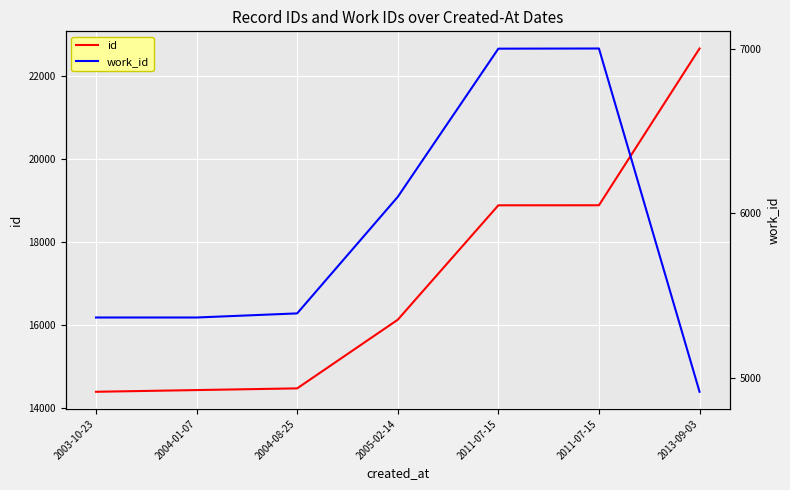

What is the label of the 6th point from the left?

2011-07-15